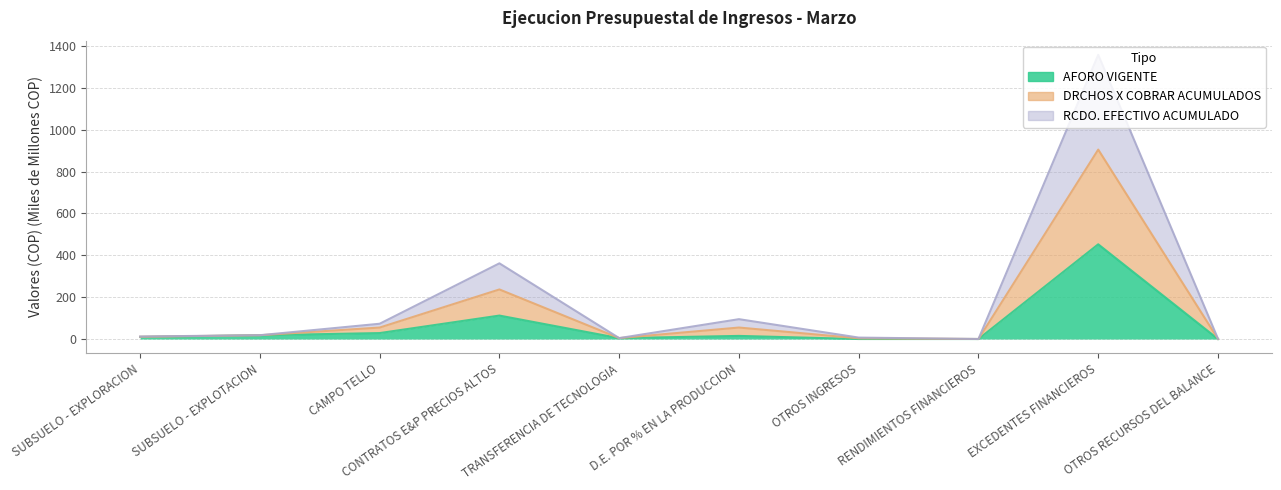

At how many categories does at least one series exceed 947?

1